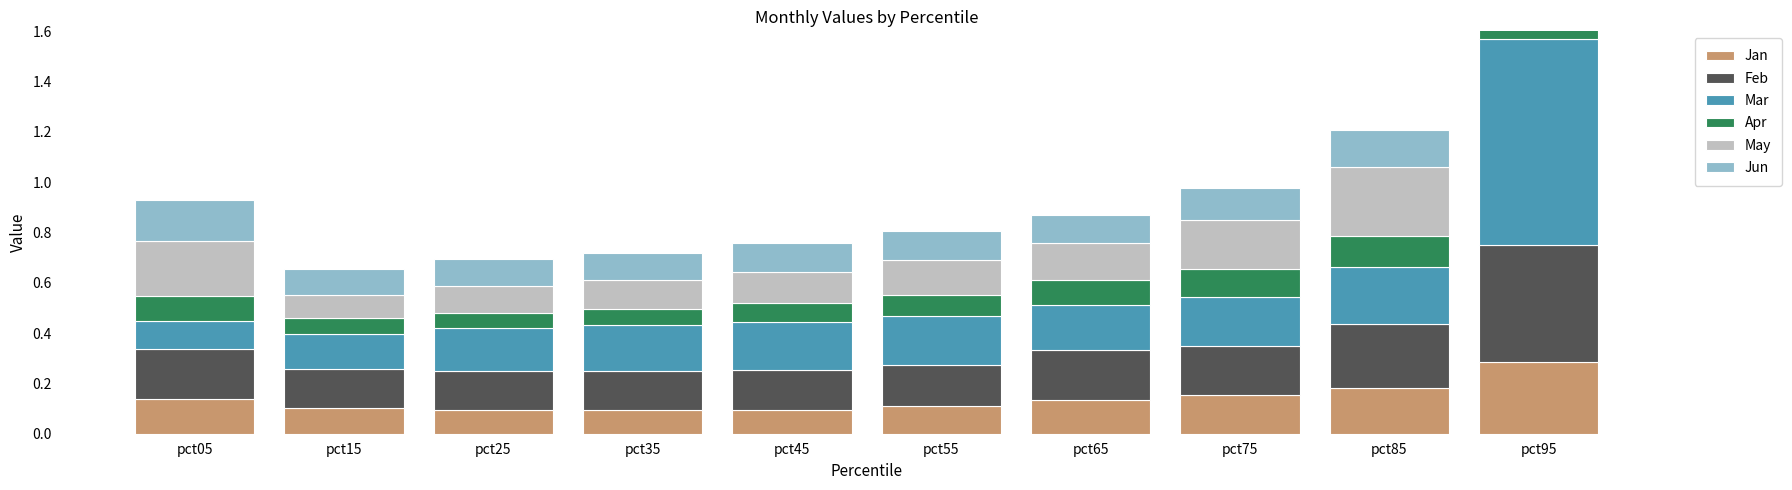

What is the sum of the Jan values at pct05 and pct95?

0.4